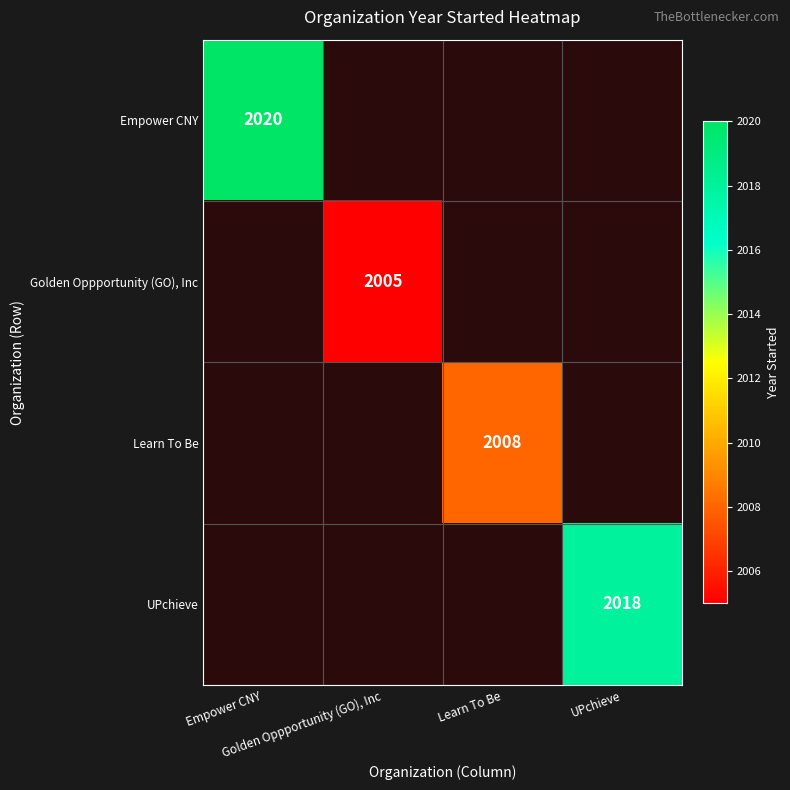

The Golden Oppportunity (GO), Inc series shows 2005.0 at Golden Oppportunity (GO), Inc. True or false?

True